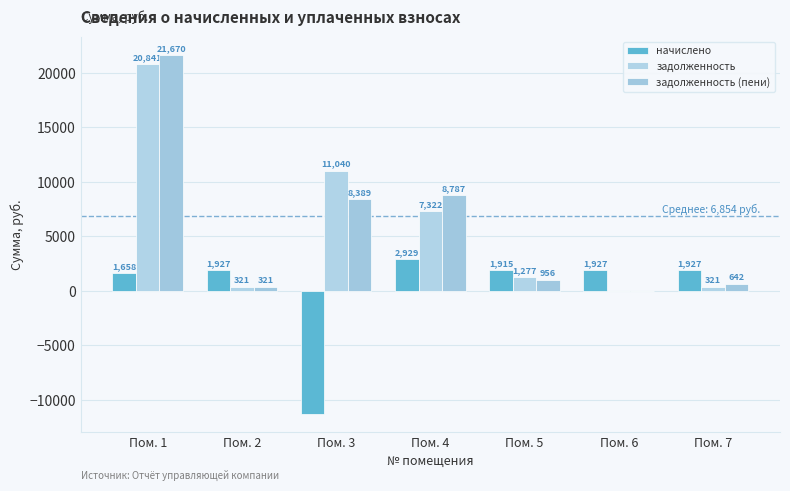

How many values in задолженность are above zero?

6